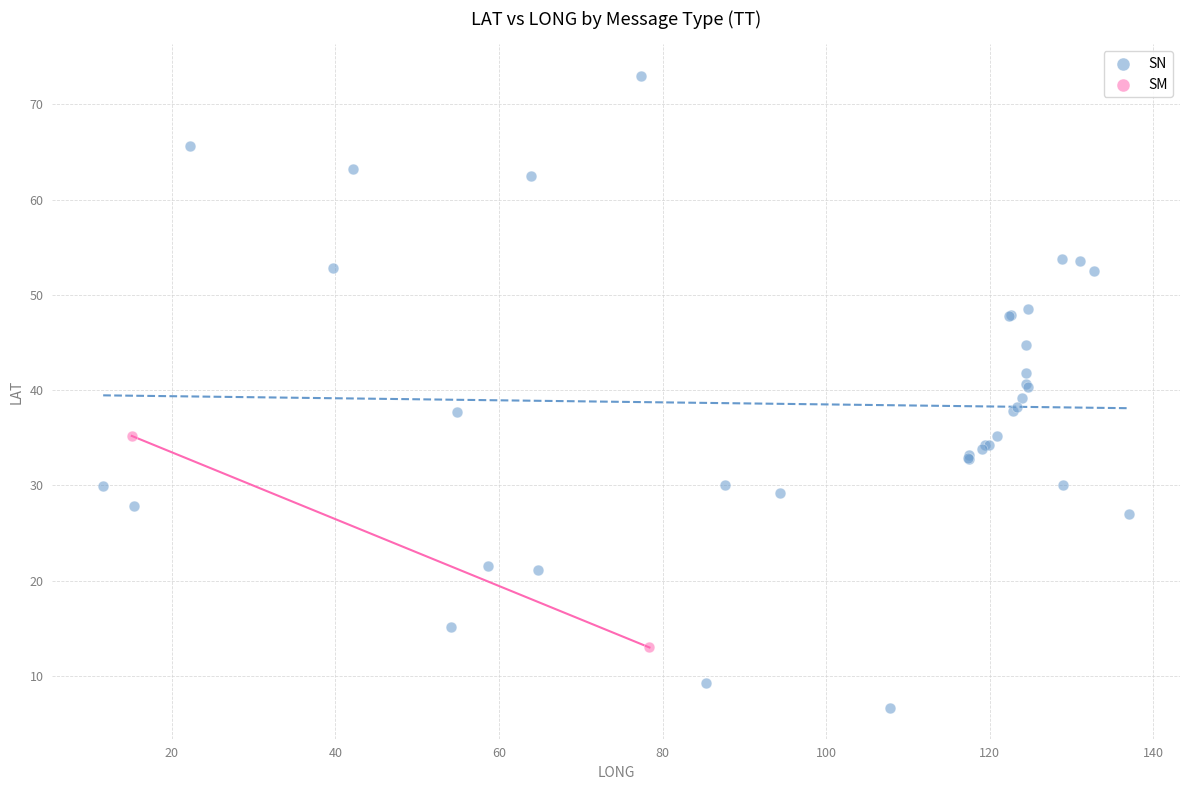

What are all the series names shown in the legend?

SN, SM